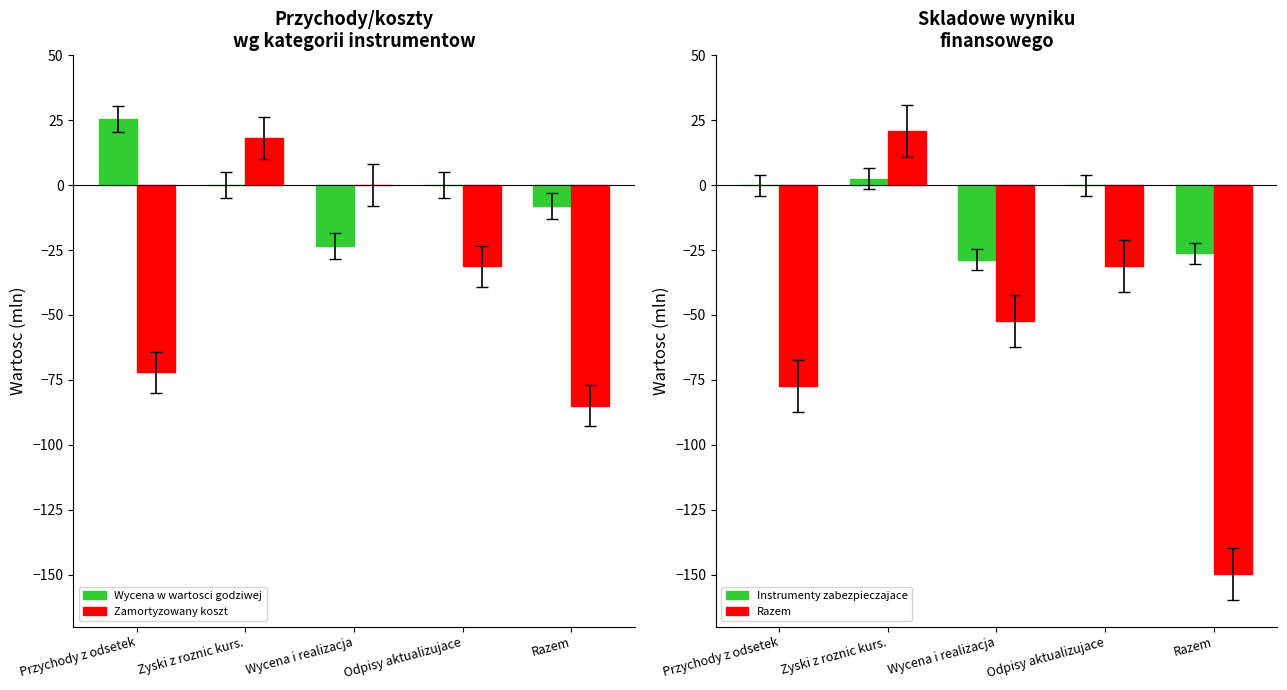

True or false: Razem has a value of -52.2 at Wycena i realizacja.

True